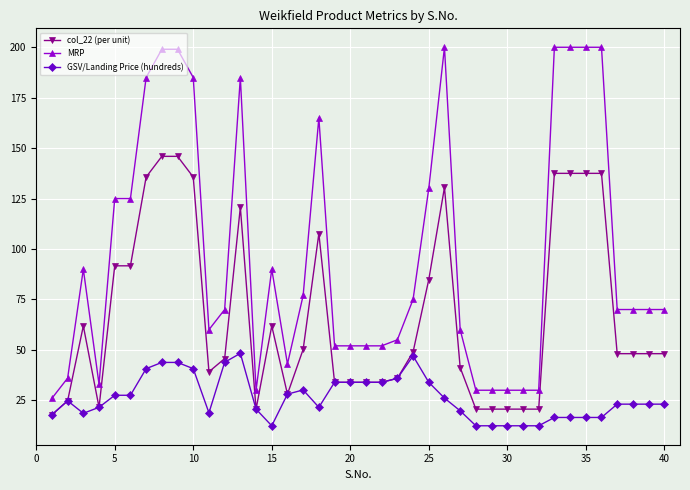

How many series are shown in this chart?

3